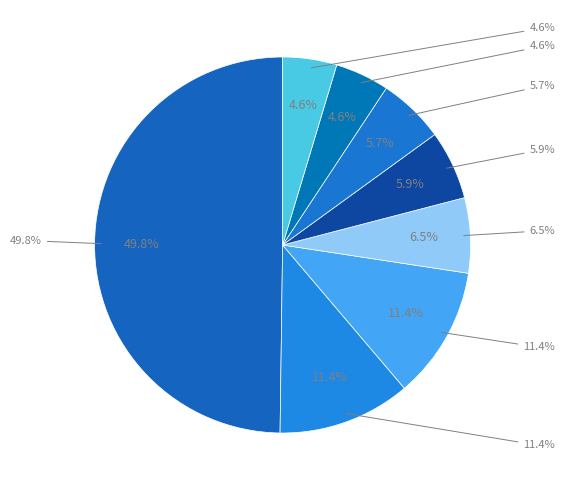

To the nearest percent, what percentage of the pie is 3?

11%